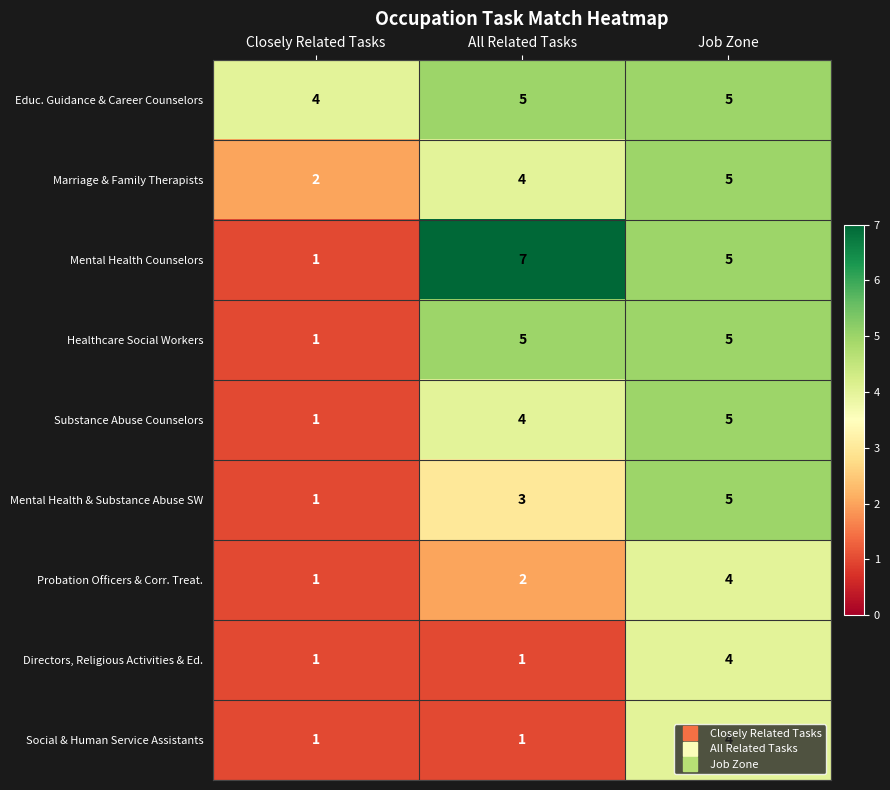

What is the sum of all Educ. Guidance & Career Counselors values?

14